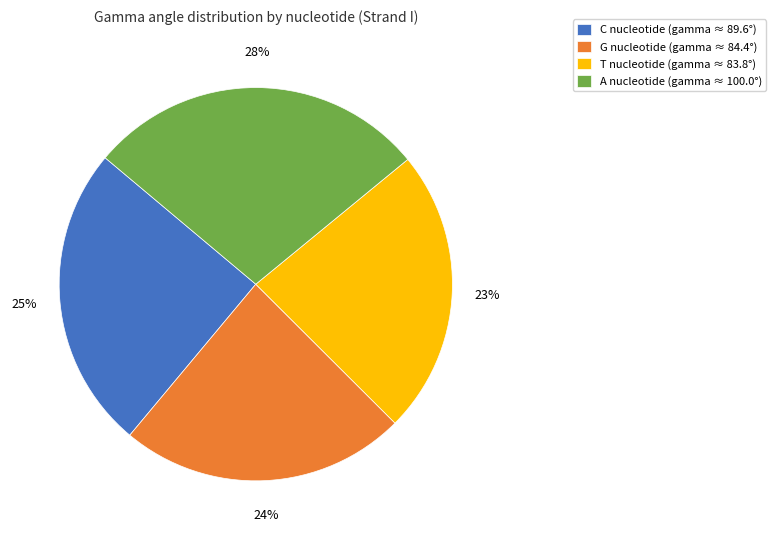

True or false: A accounts for 13% of the total.

False